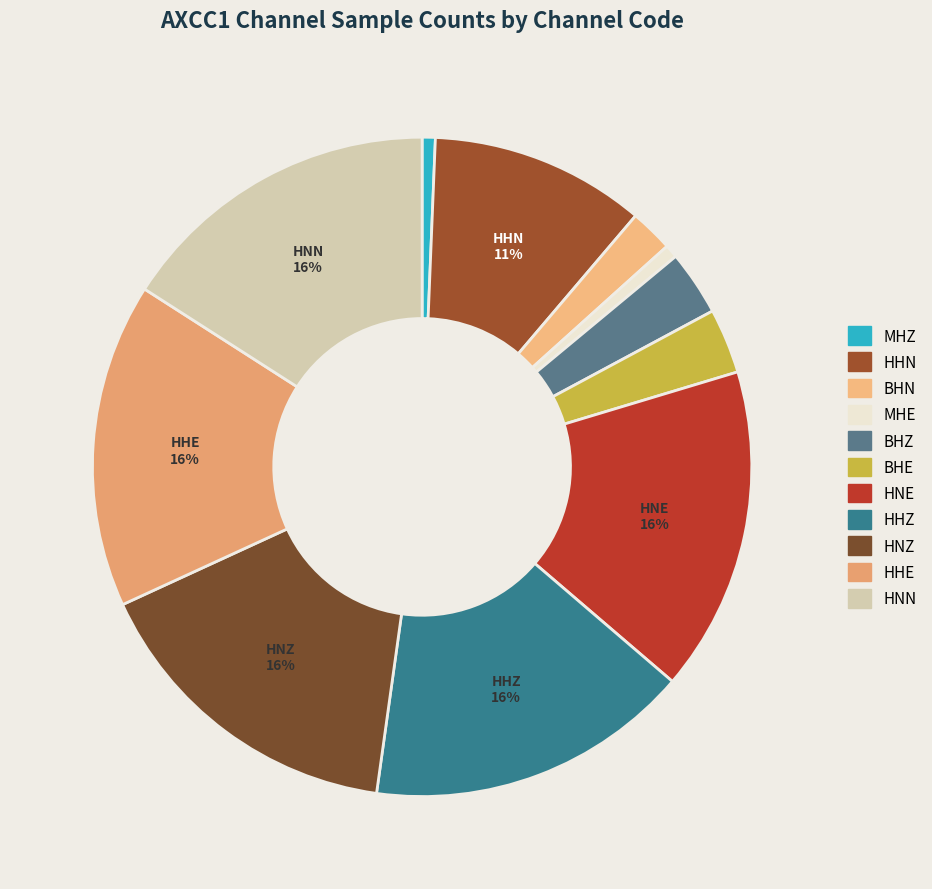

How many slices are in this pie chart?

11